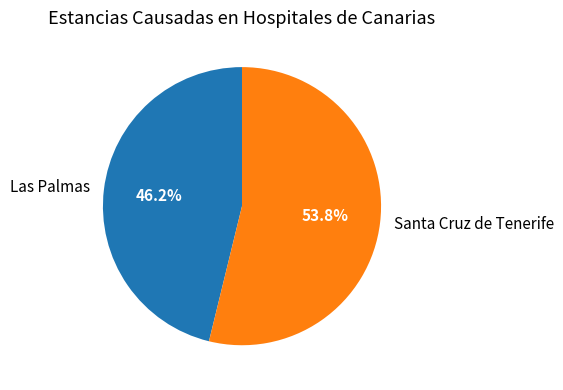

To the nearest percent, what is the combined percentage of Santa Cruz de Tenerife and Las Palmas?

100%